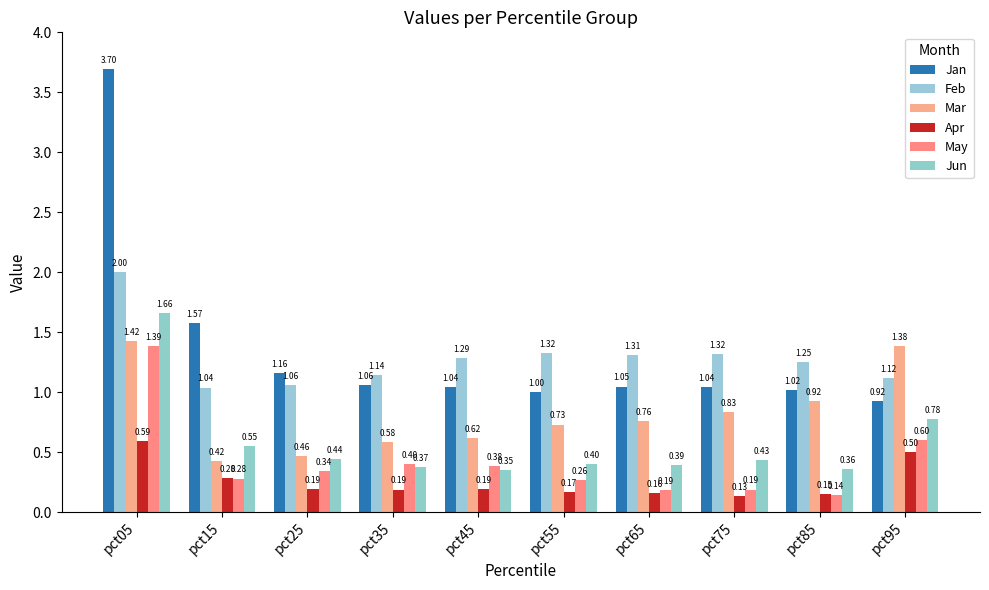

How many distinct data groups are displayed?

6